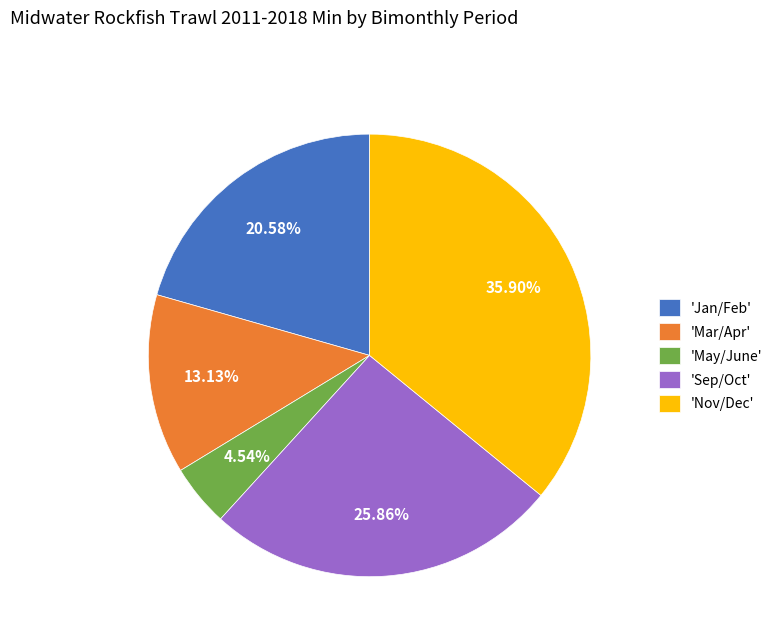

Which category has the smallest portion of the pie?

'May/June'